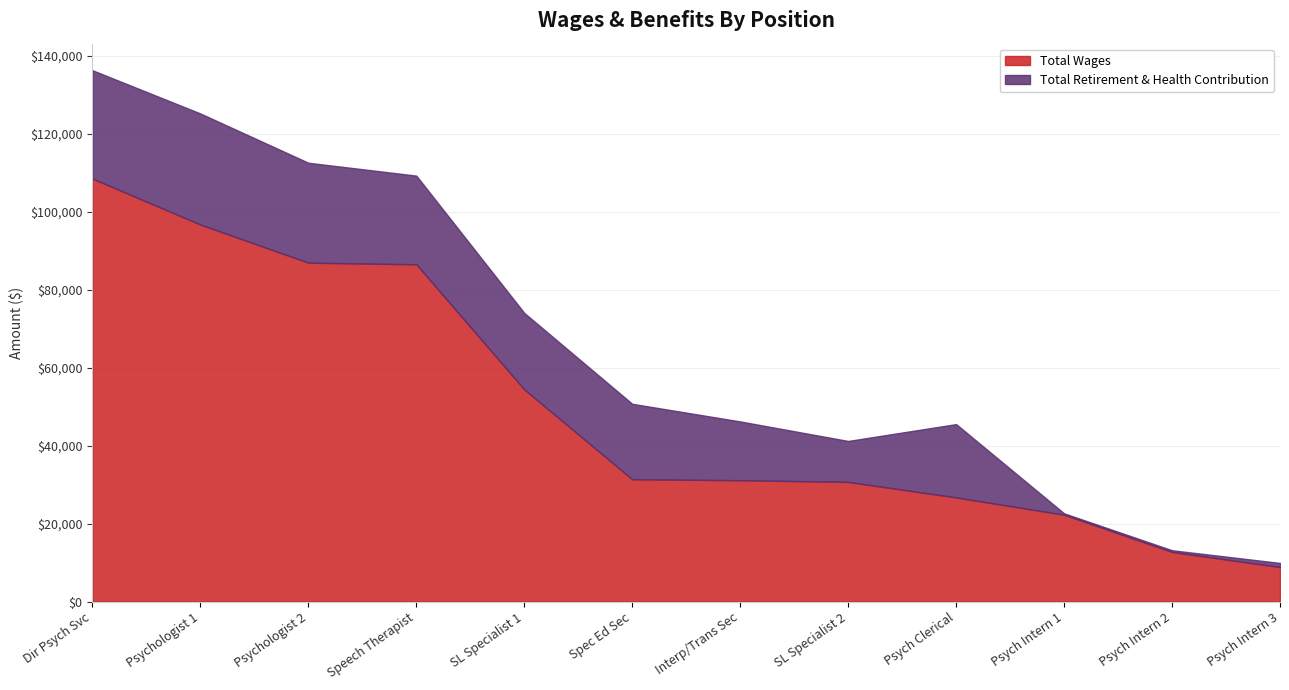

What is the label of the 7th point from the left?

Interp/Trans Sec